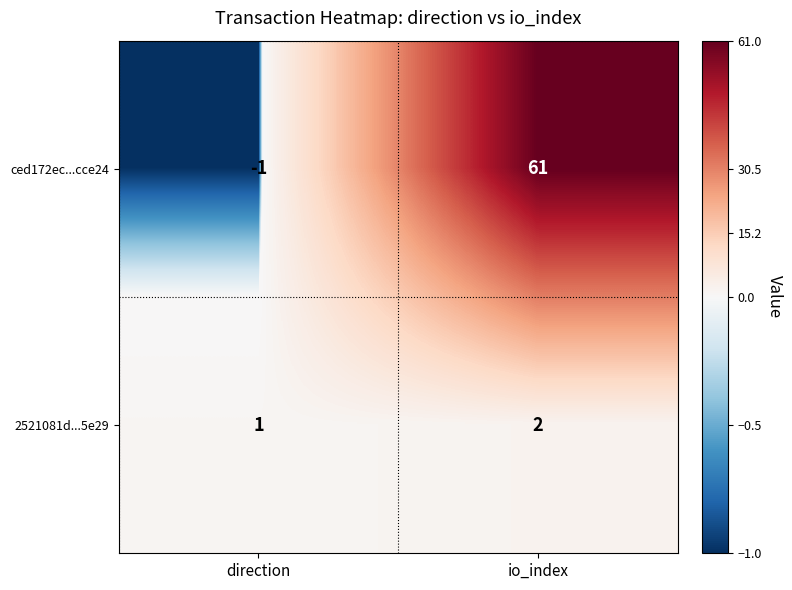

At which label is 2521081d...5e29 closest to 1?

direction